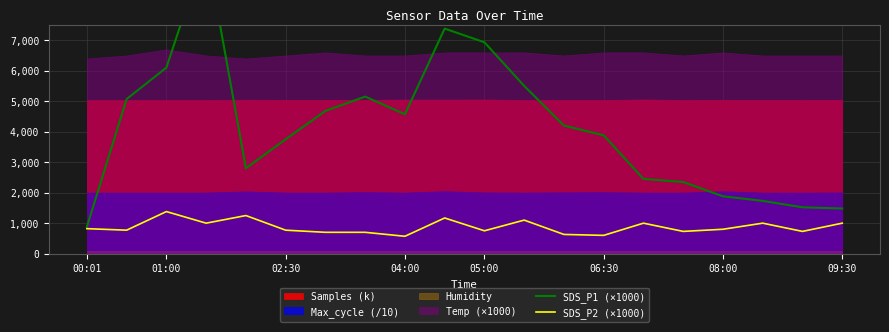

What is the average value of the SDS_P2 (×1000) series?

874